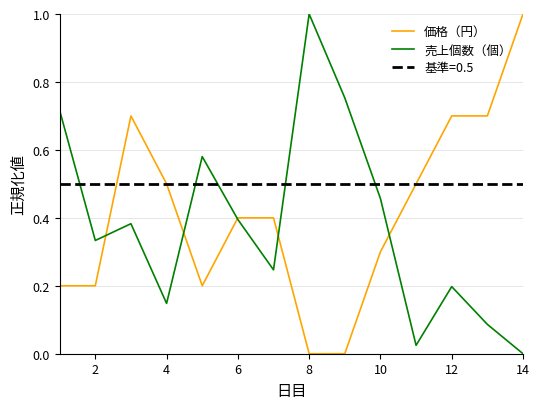

How many times do 売上個数（個） and 価格（円） cross each other?

5